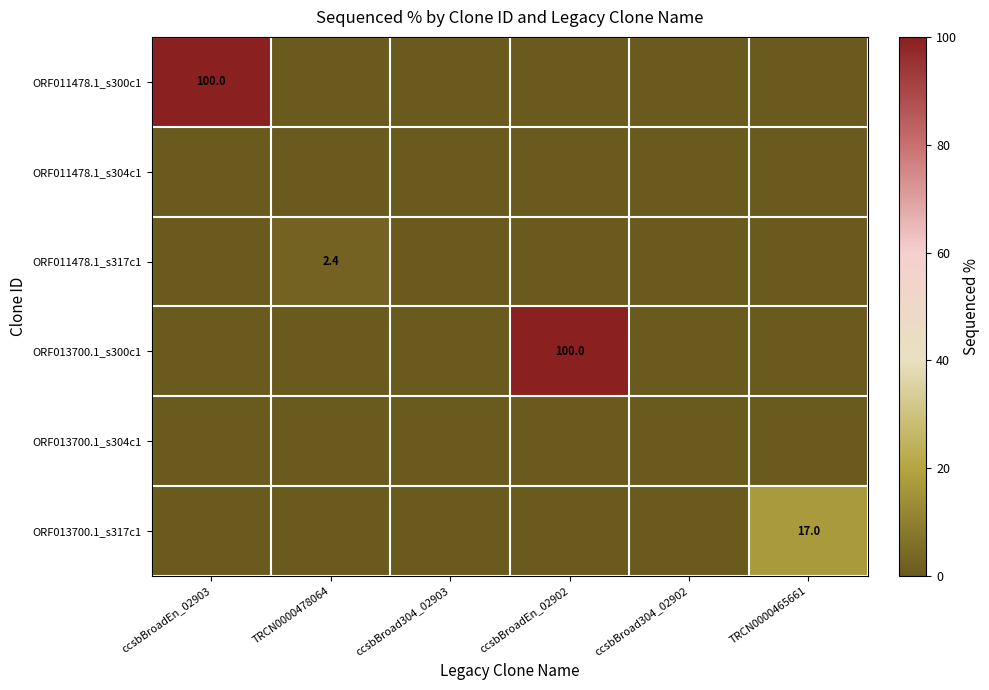

Is it true that ORF011478.1_s317c1 equals 2.4 at TRCN0000478064?

True